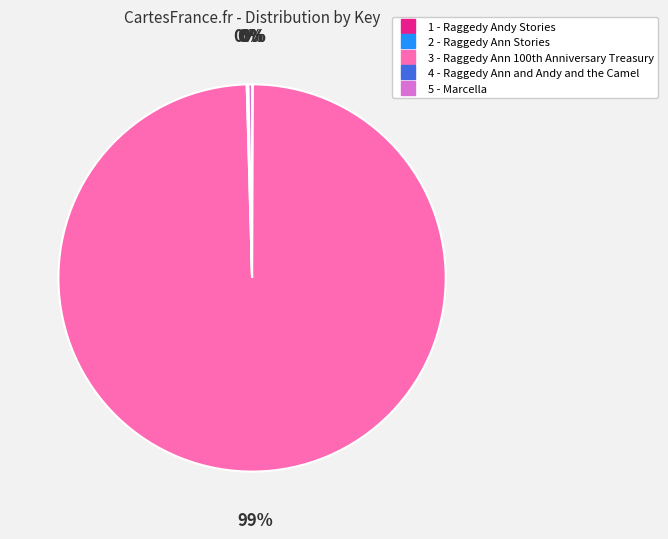

Which category accounts for the majority?

3 - Raggedy Ann 100th Anniversary Treasury